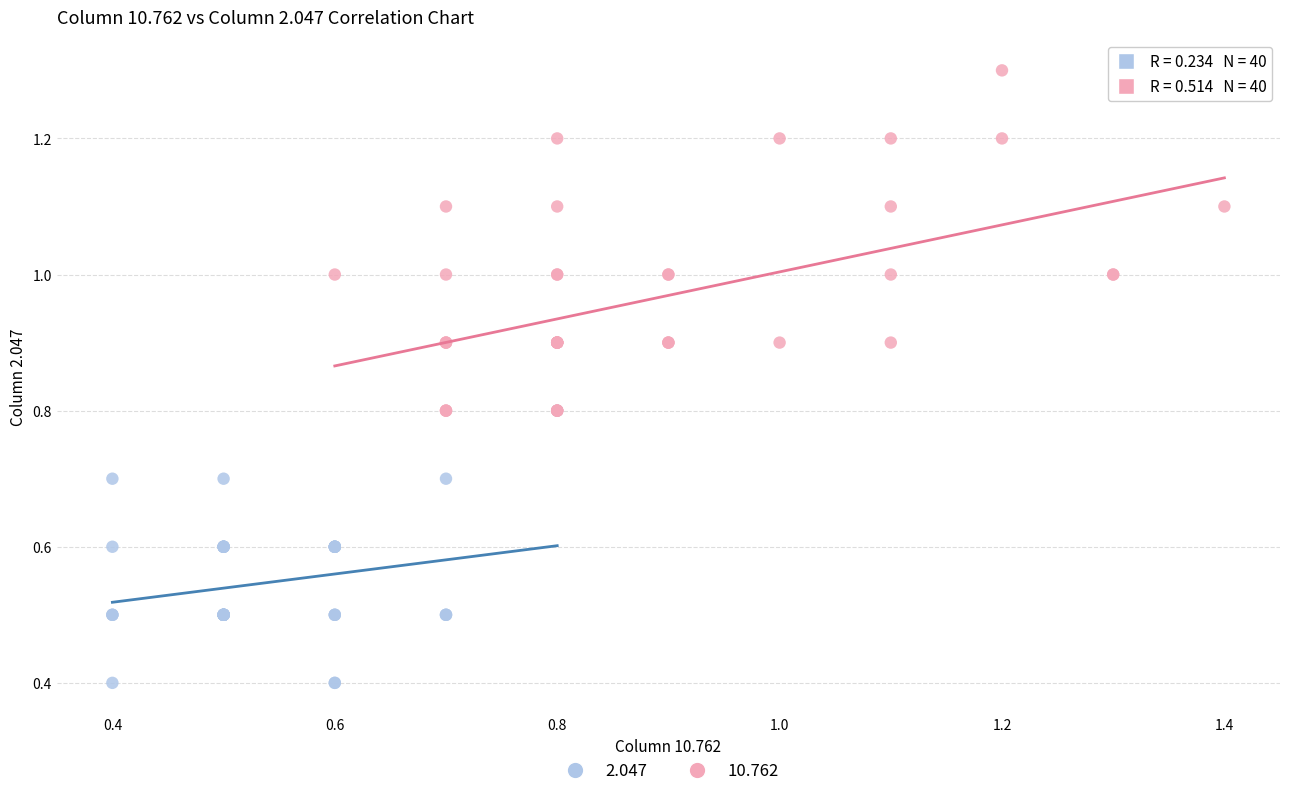

Which series has the largest Y range (max minus min)?

10.762